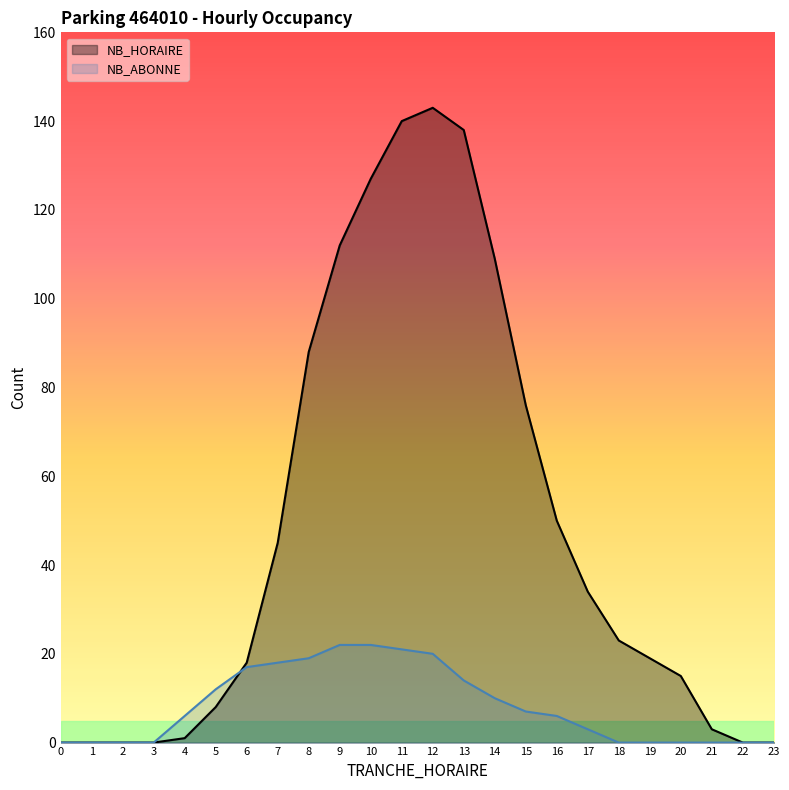

At which category does NB_HORAIRE reach its first local peak?

12